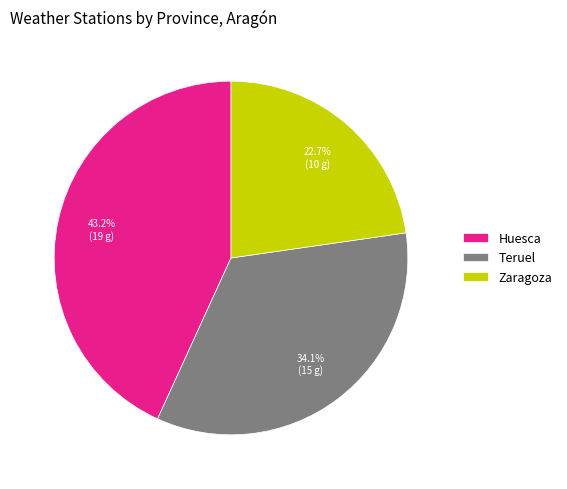

What percentage is the Huesca slice, to the nearest percent?

43%